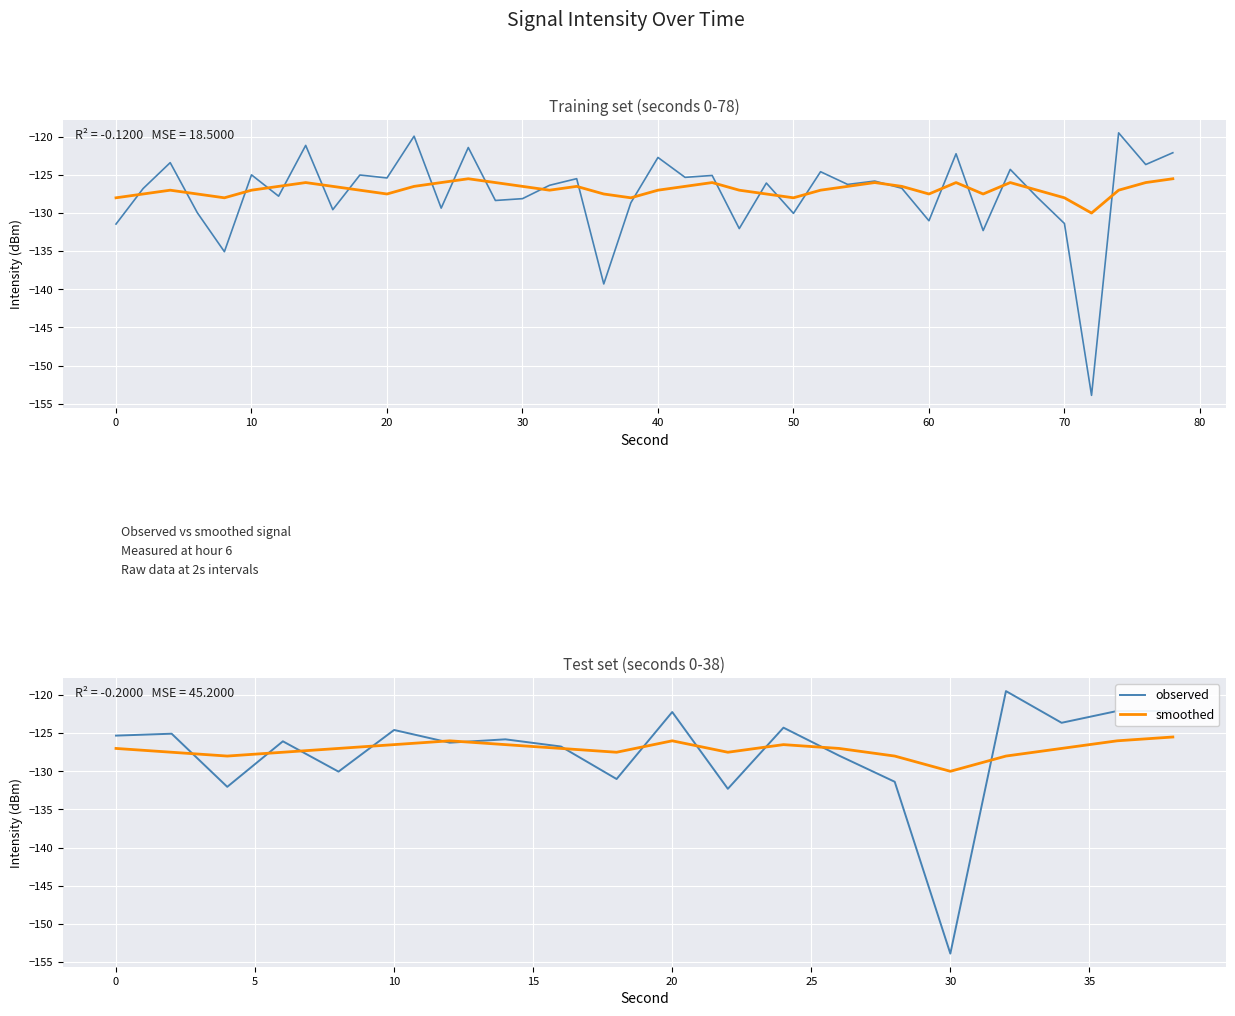

How many interior local valleys does the observed series have?

7